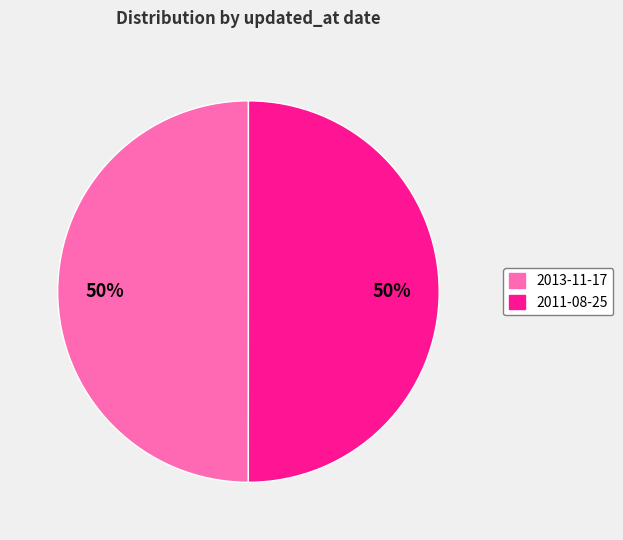

Combined, do 2013-11-17 and 2011-08-25 account for over 50%?

Yes